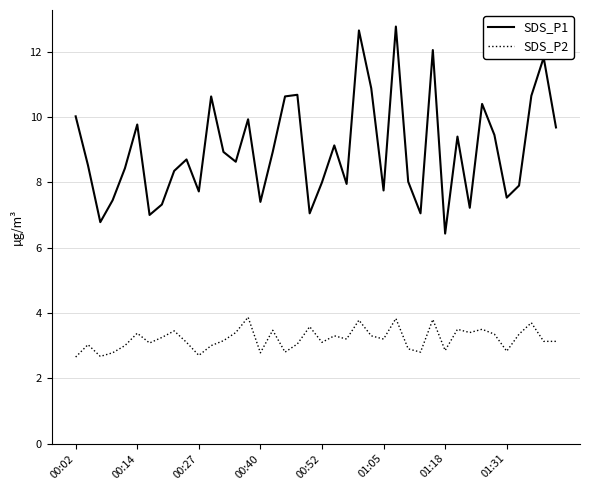

Rank the series by their maximum value, from highest to lowest.

SDS_P1, SDS_P2